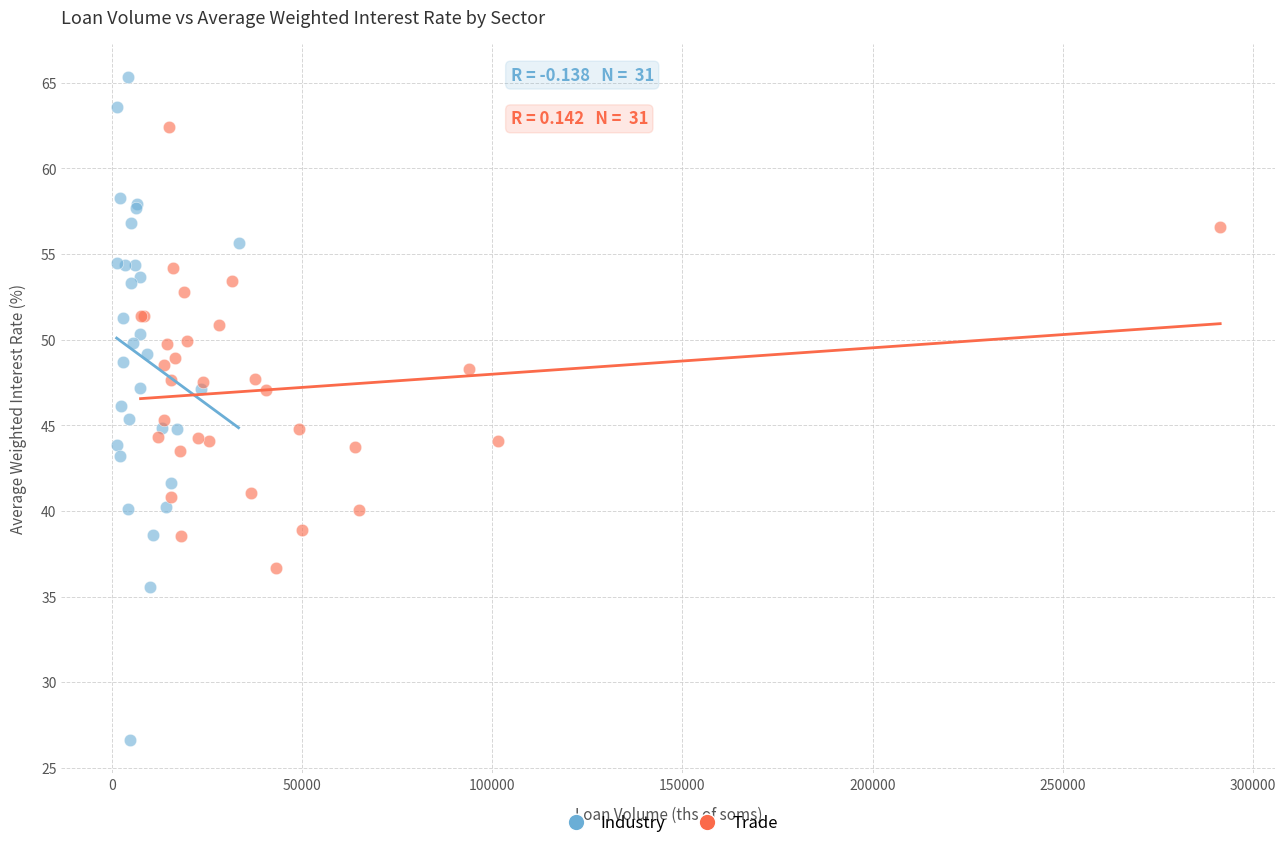

What are all the series names shown in the legend?

Industry, Trade